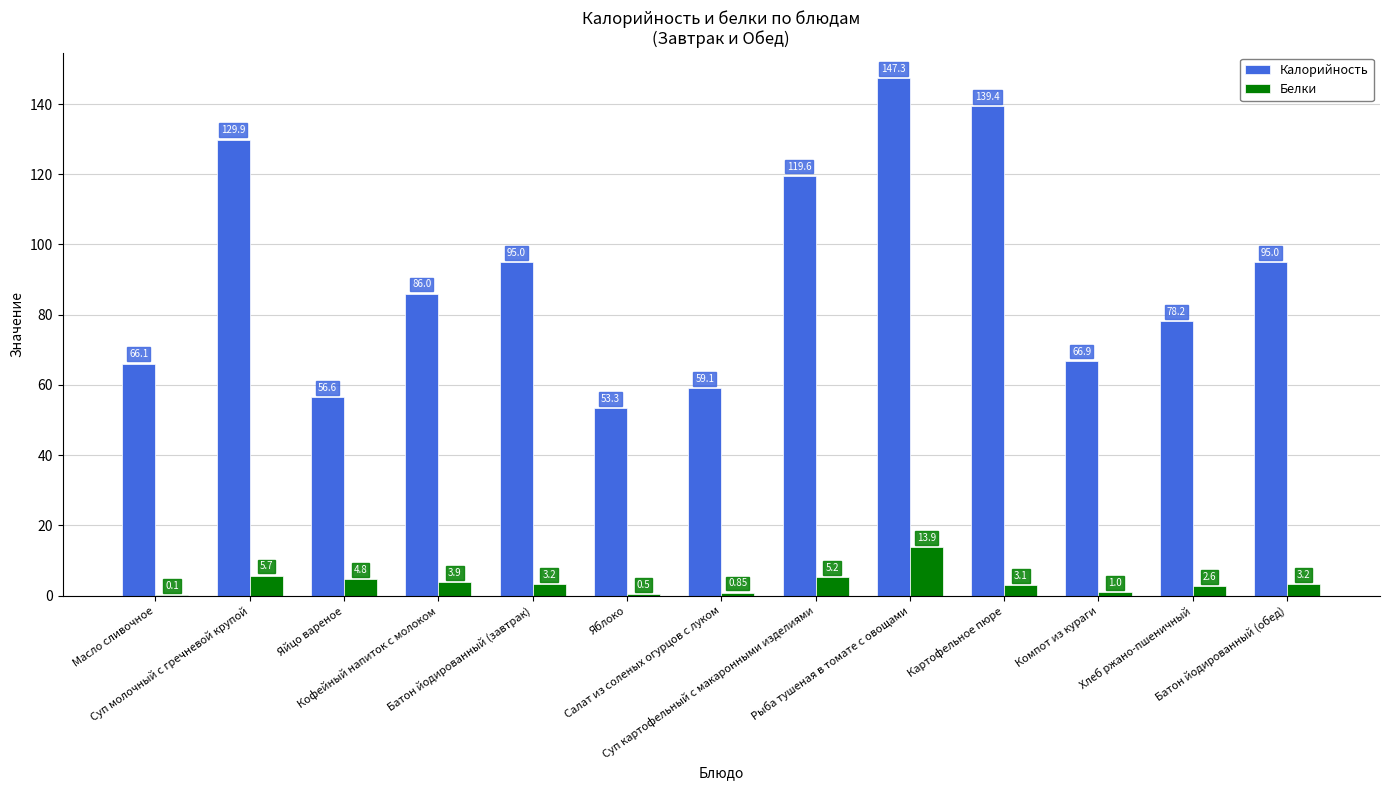

Which series has the largest total across all categories?

Калорийность